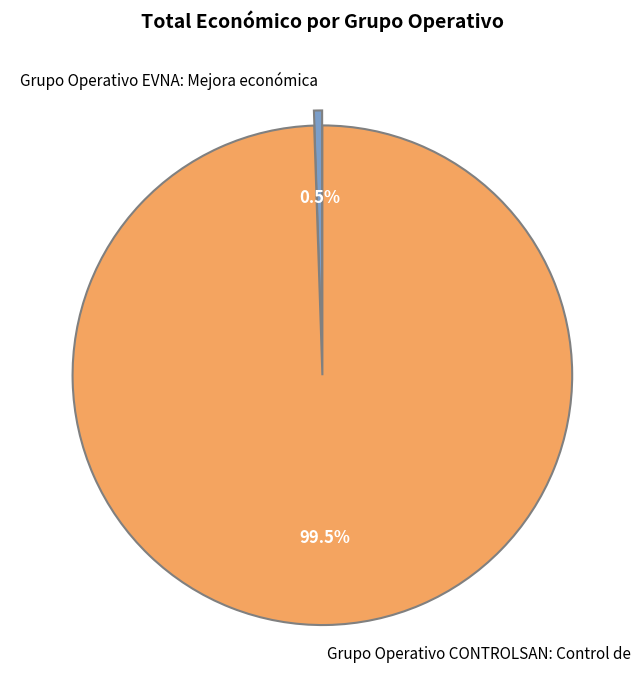

Rank the categories by value from highest to lowest.

Grupo Operativo CONTROLSAN: Control de, Grupo Operativo EVNA: Mejora económica